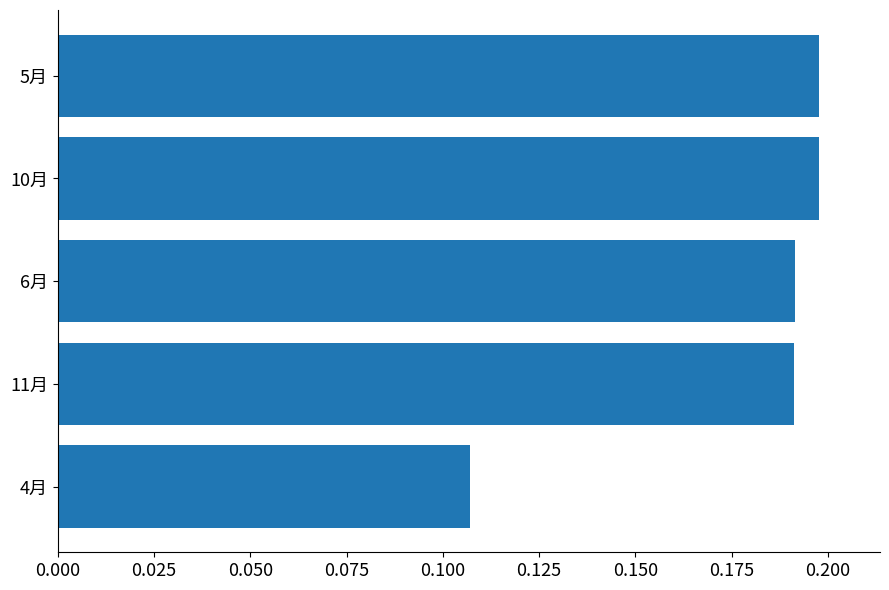

What is the sum of the values at 10月 and 6月?

0.4